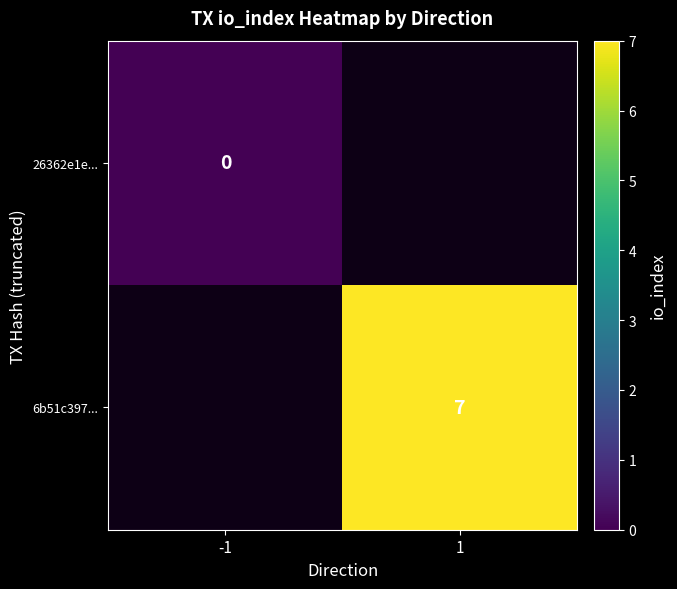

Which has a higher value, -1 or 1?

1